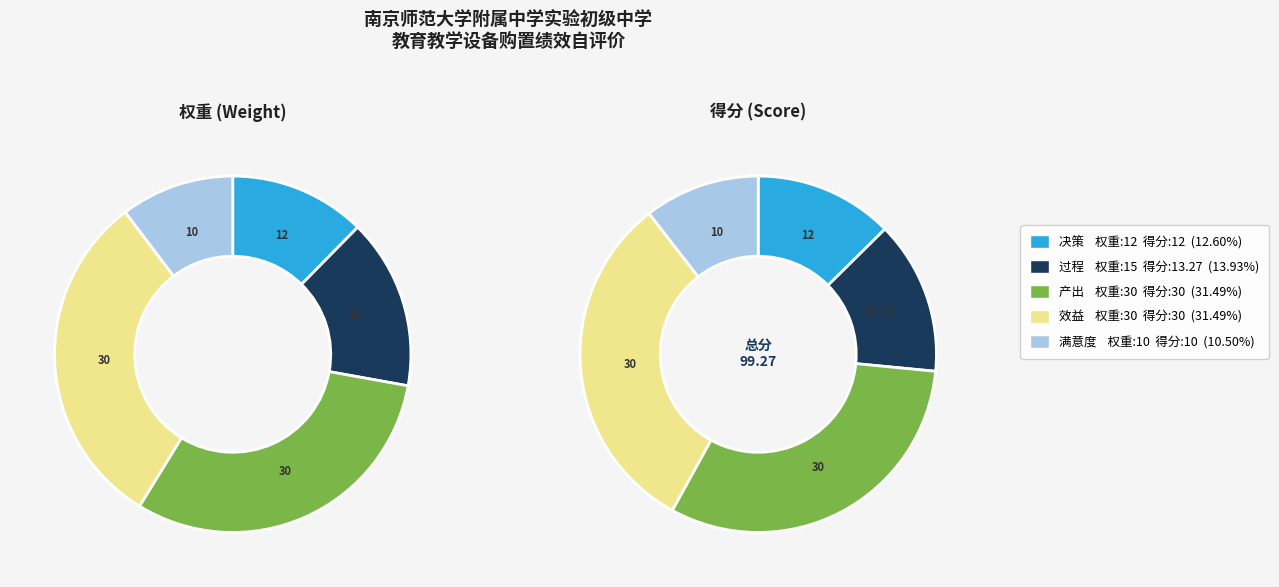

Is 效益 the majority of the pie?

No